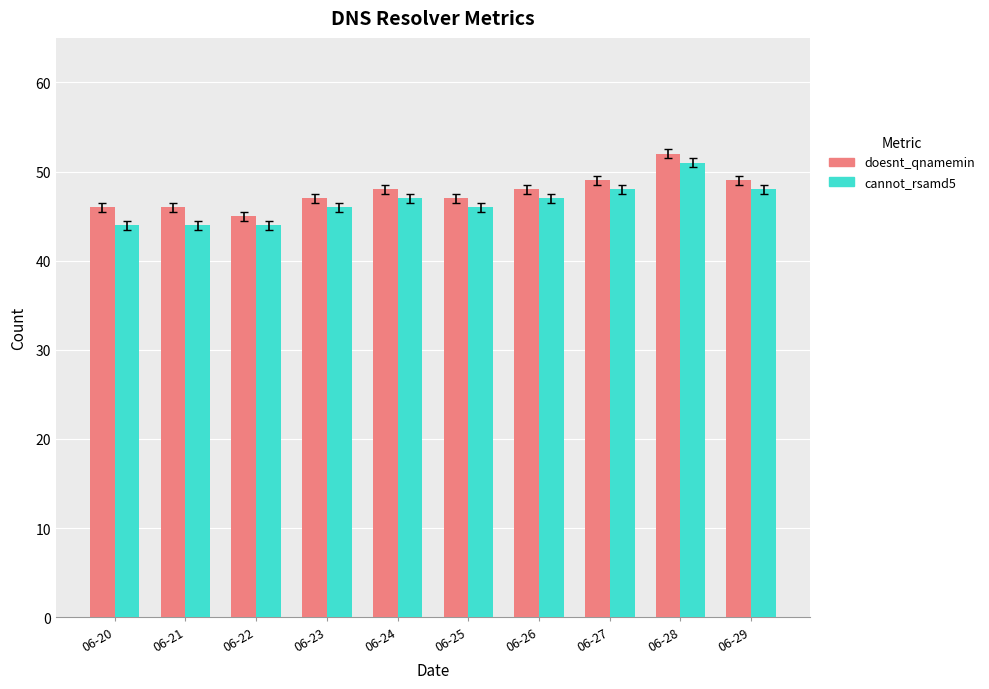

At which label does cannot_rsamd5 reach its peak?

06-28